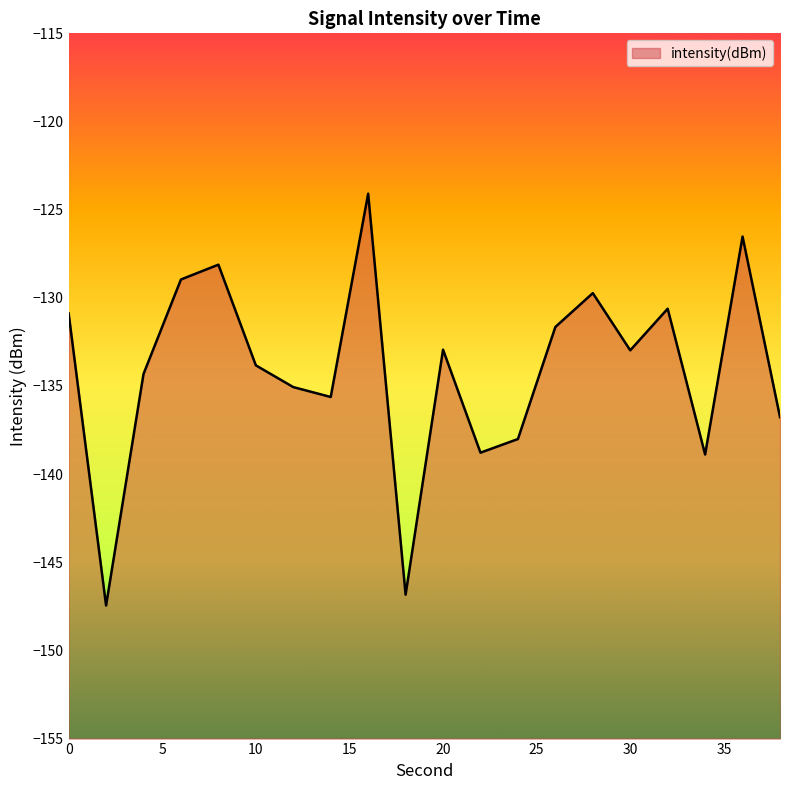

Between 20 and 34, which is larger?

20